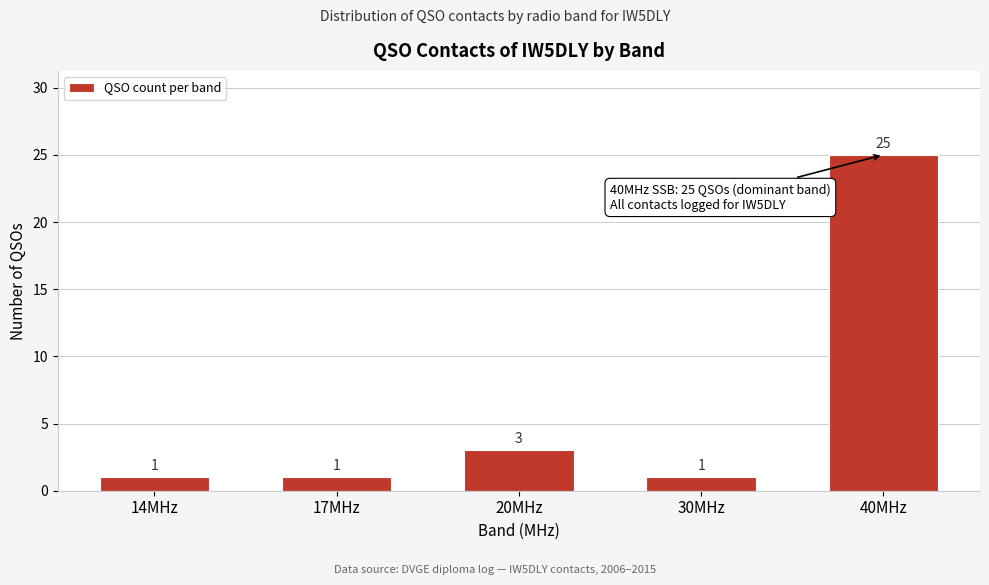

Reading left to right, what are all the values shown in this chart?

14MHz=1	17MHz=1	20MHz=3	30MHz=1	40MHz=25